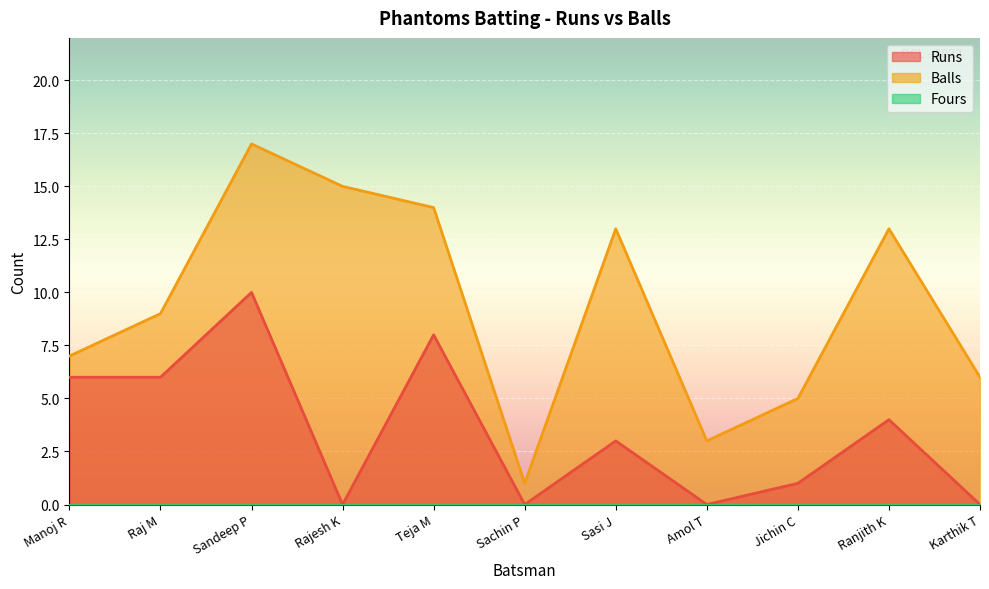

What is the maximum value for Balls?

17